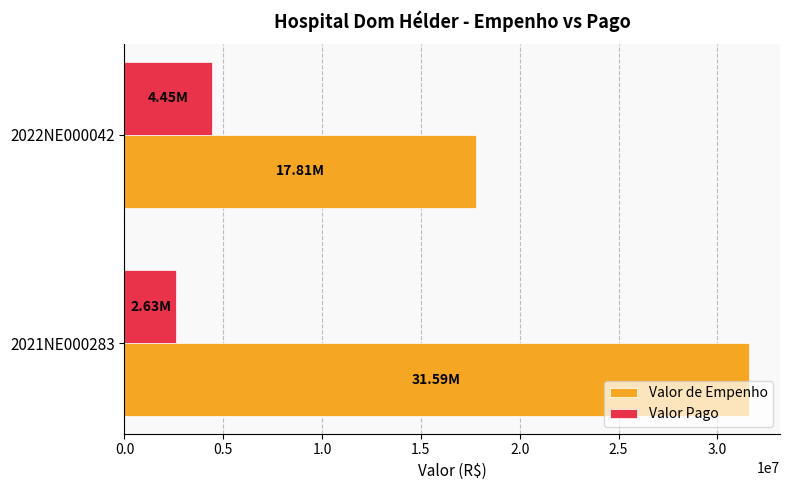

What is the spread (max minus min) of values at 2022NE000042?

13356378.2